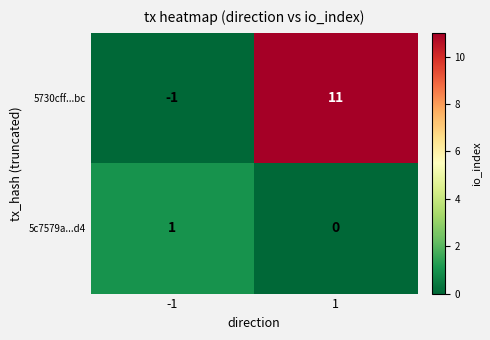

At which category is the sum across all series the highest?

1